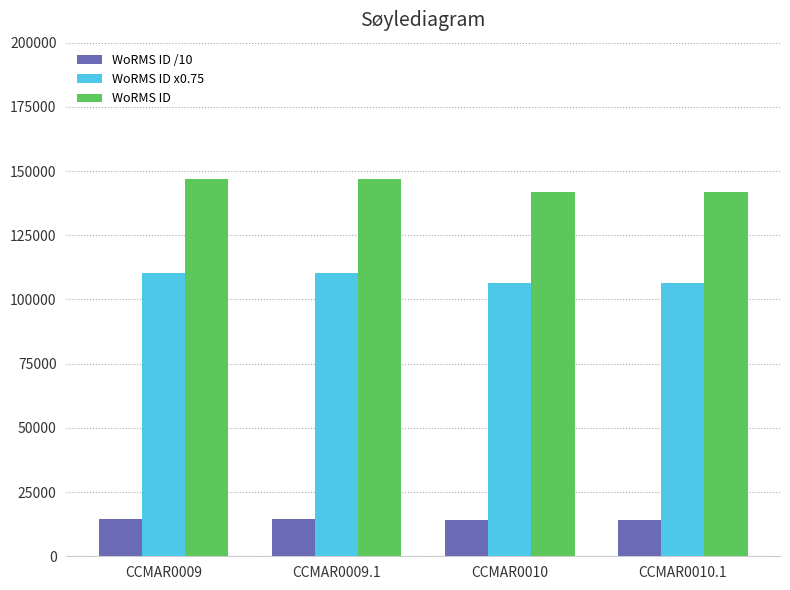

What is the smallest value displayed?

14190